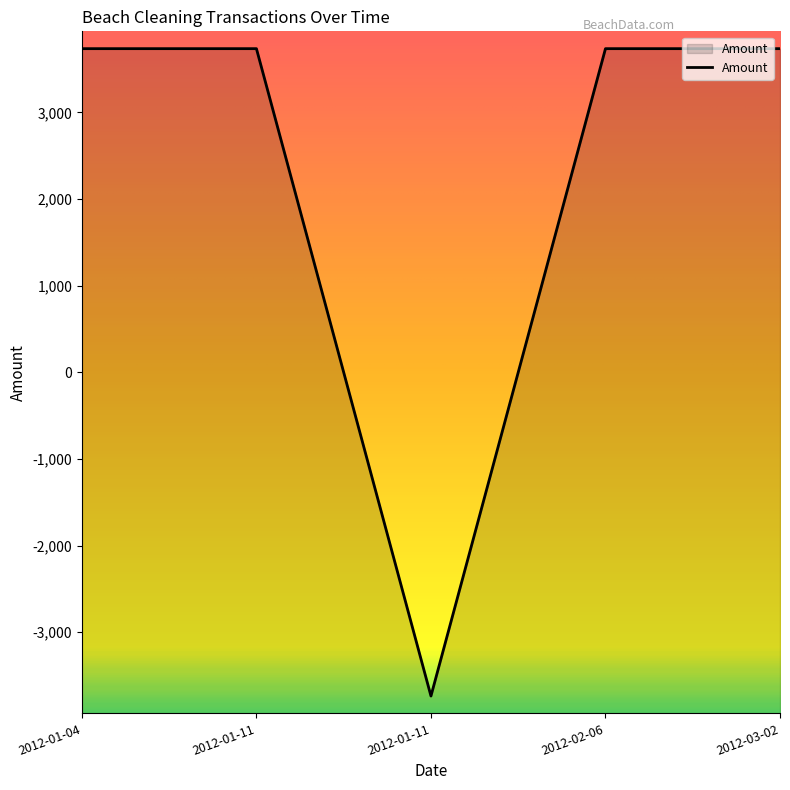

How many series are shown in this chart?

1